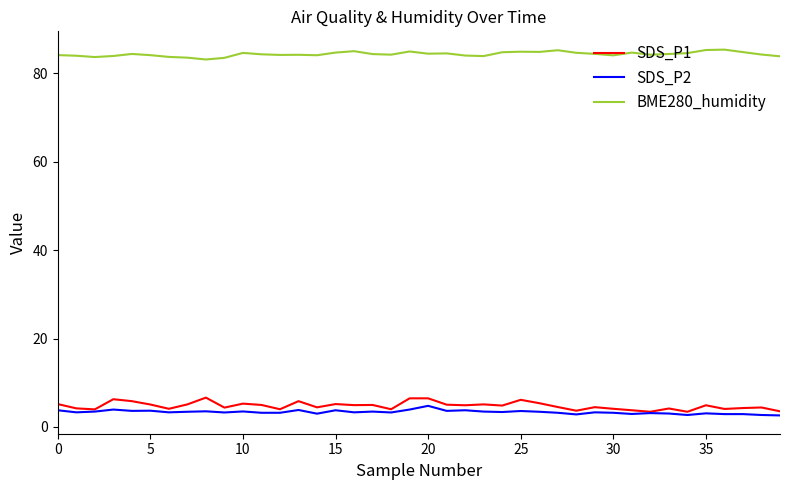

True or false: BME280_humidity and SDS_P1 cross at least once.

False